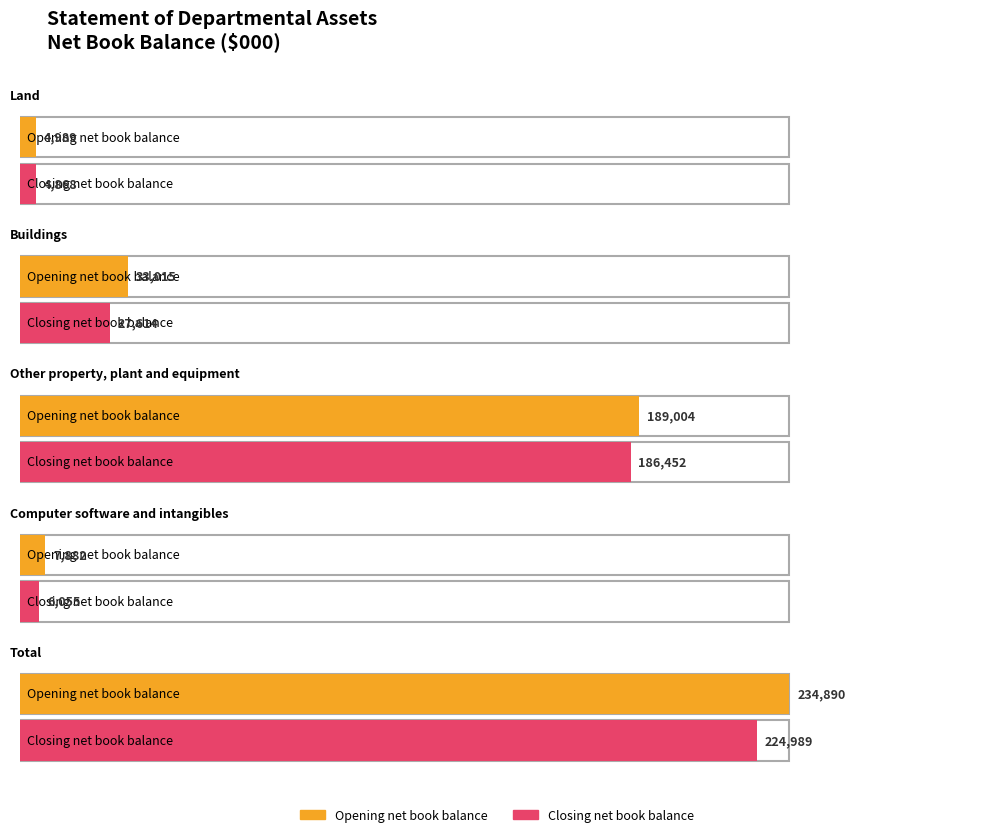

Which series changed the most between Land and Computer software and intangibles?

Opening net book balance